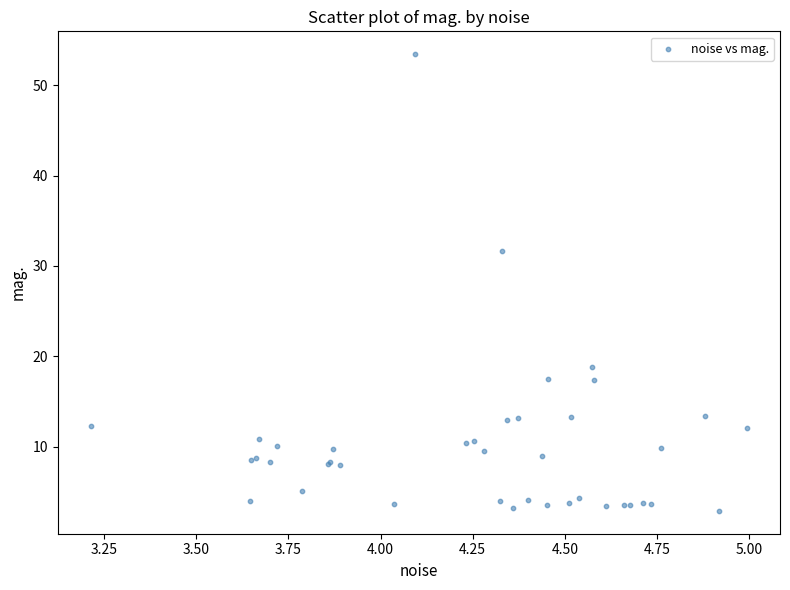

What Y value in the scatter plot is closest to 28?

31.6